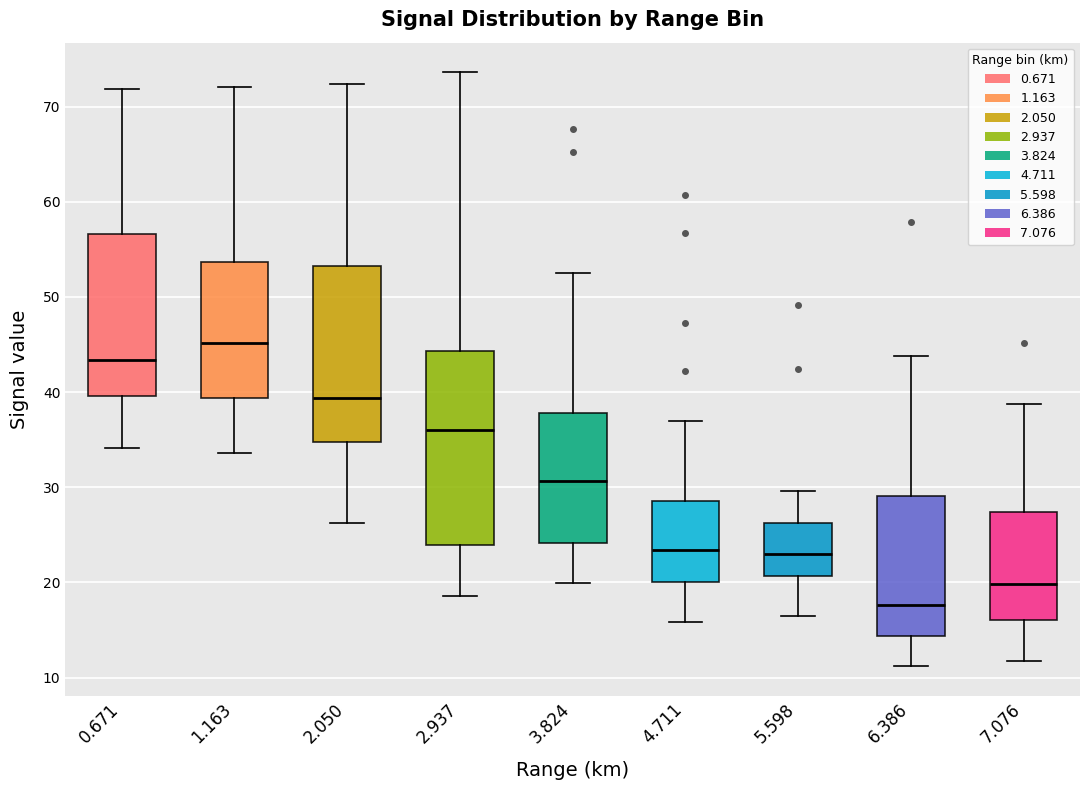

Which box's median line is the highest?

1.163